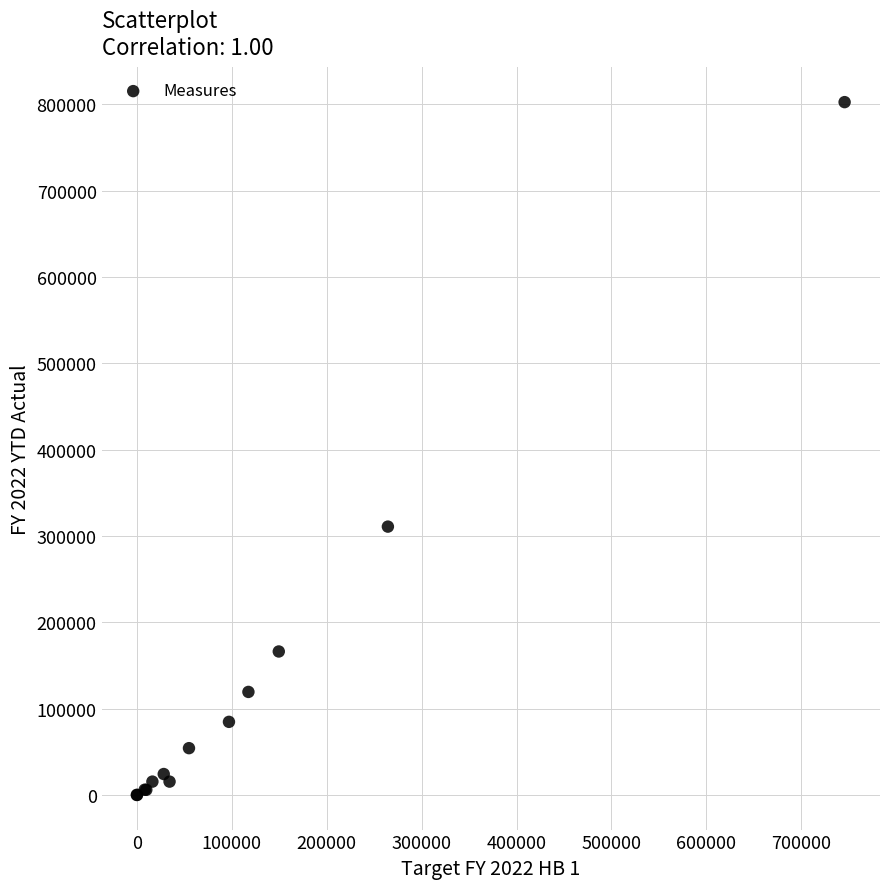

What Y value in the scatter plot is closest to 401294?

310845.0